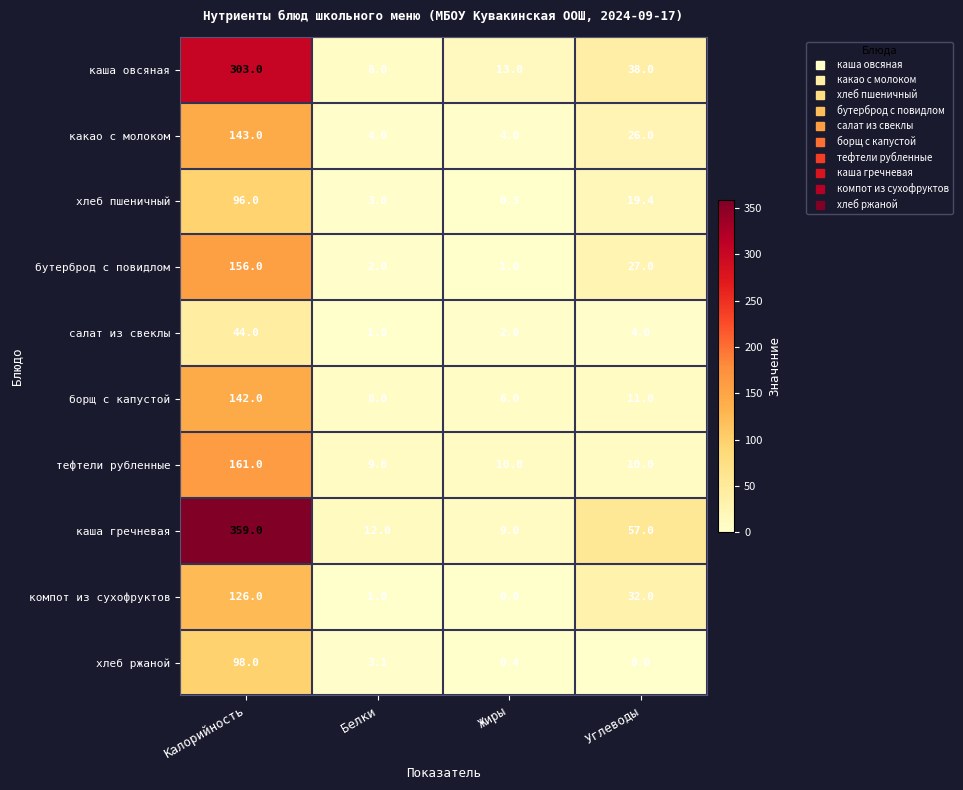

What is the lowest value of the бутерброд с повидлом series?

1.0